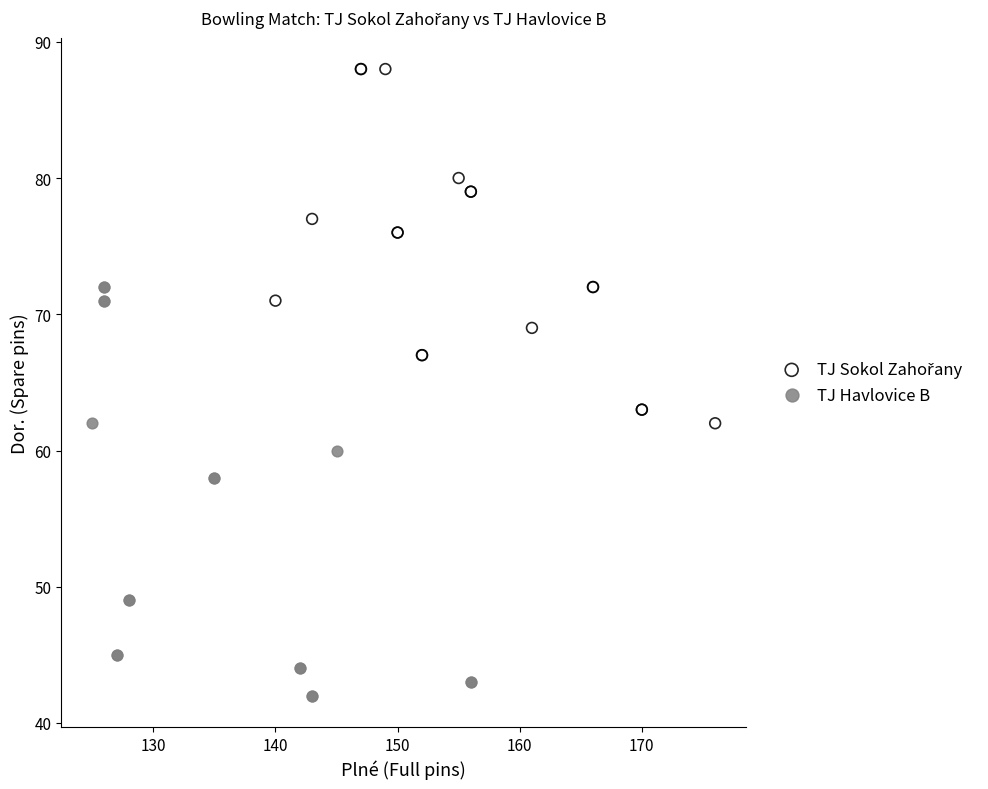

Which series reaches the minimum Y coordinate?

TJ Havlovice B